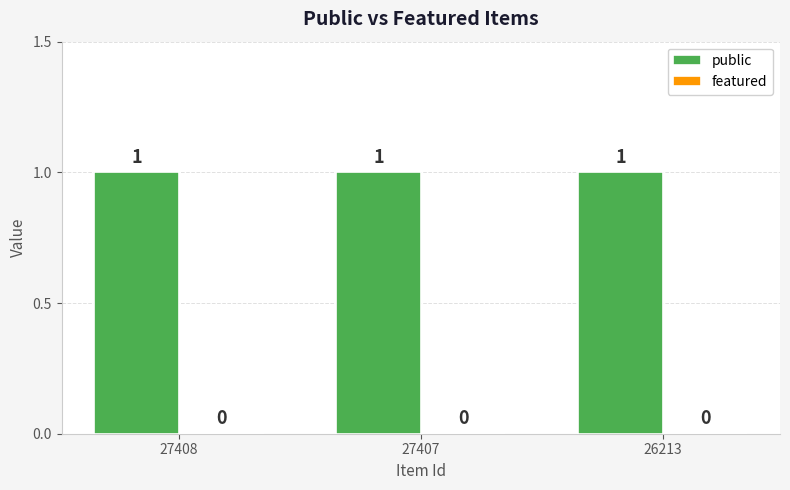

Between 27407 and 27408, which is larger?

27407